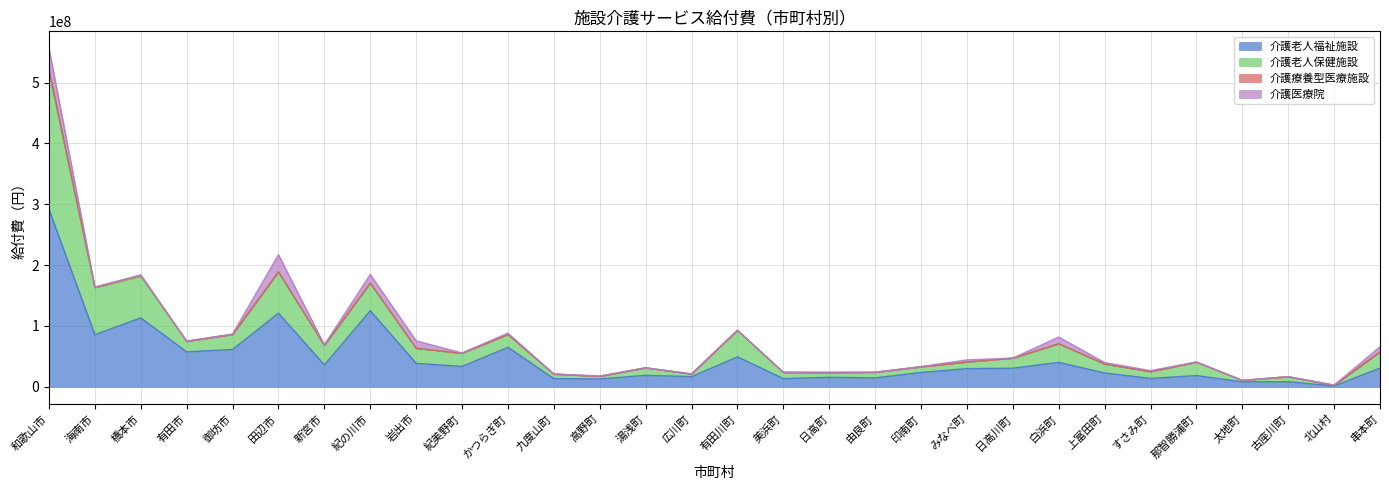

At which category does 介護老人福祉施設 reach its first local valley?

海南市